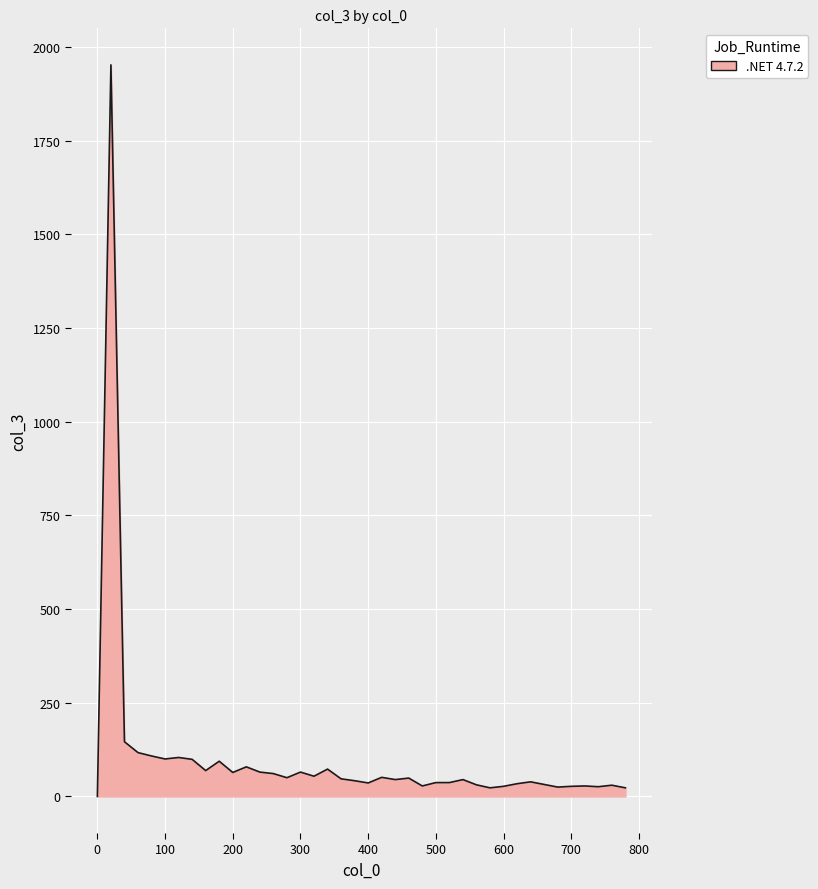

What is the difference between the maximum and minimum values?

1952